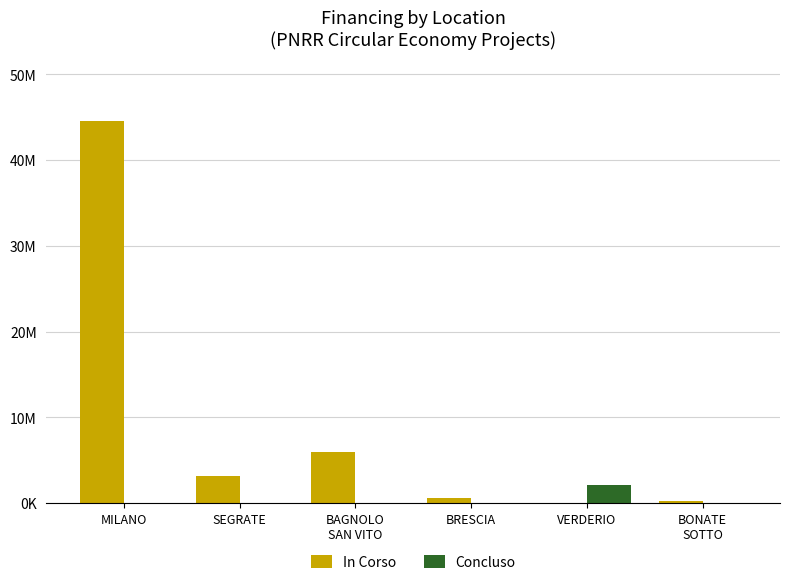

Reading left to right, transcribe all the data shown in this chart.

In Corso: 44500438.0	3201957.5	5998166.6	582674.8	0.0	280500.0
Concluso: 0.0	0.0	0.0	0.0	2060017.1	0.0